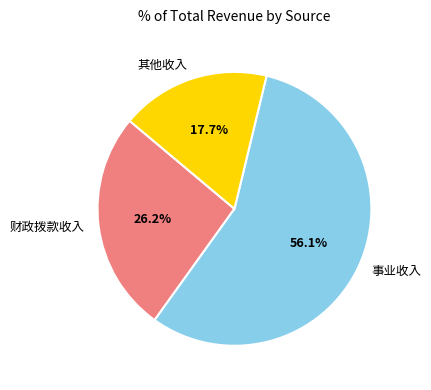

What percentage is NOT represented by 财政拨款收入?

73.8%